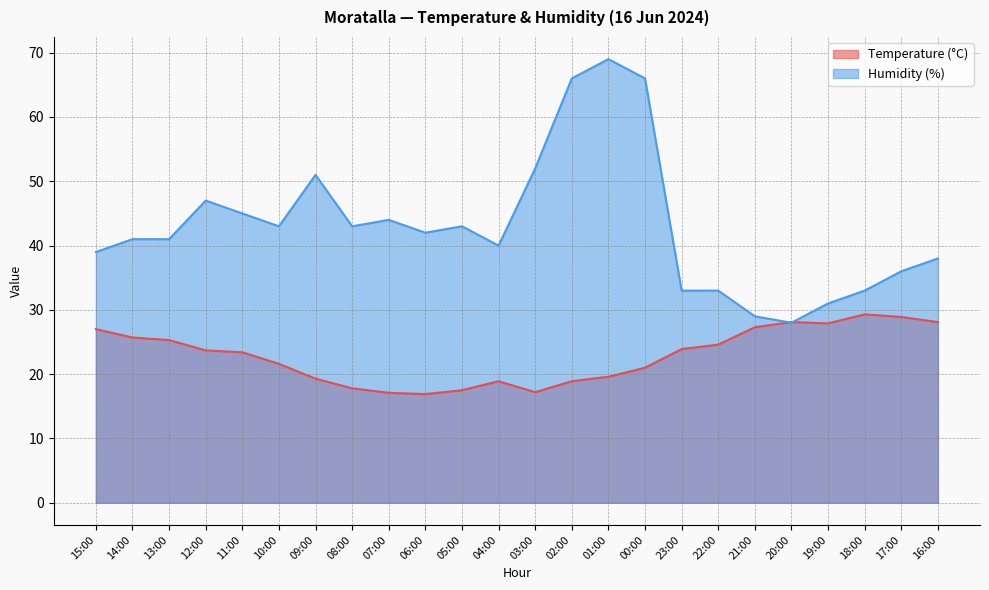

Reading left to right, what are all the values shown in this chart?

Temperature (°C): 27.0	25.7	25.3	23.7	23.4	21.6	19.3	17.8	17.1	16.9	17.5	18.9	17.2	18.9	19.6	21.0	23.9	24.6	27.3	28.1	27.9	29.3	28.9	28.1
Humidity (%): 39.0	41.0	41.0	47.0	45.0	43.0	51.0	43.0	44.0	42.0	43.0	40.0	52.0	66.0	69.0	66.0	33.0	33.0	29.0	28.0	31.0	33.0	36.0	38.0